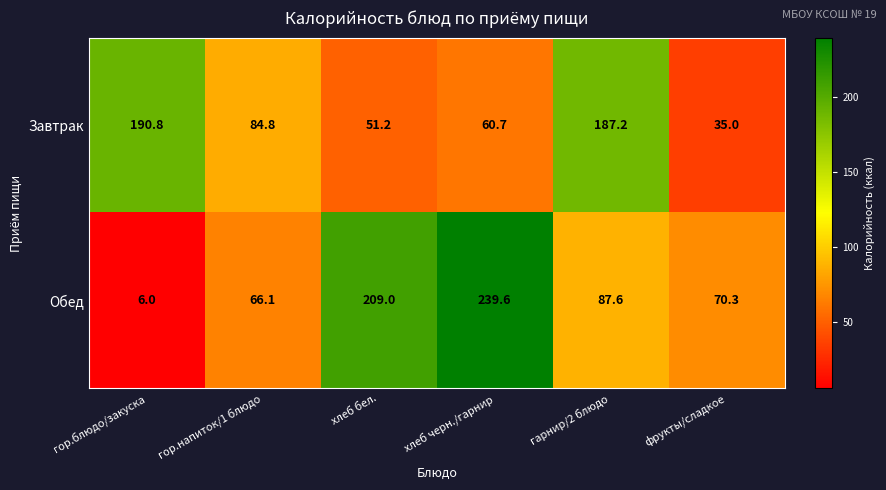

Which category has the highest value across all series?

хлеб черн./гарнир